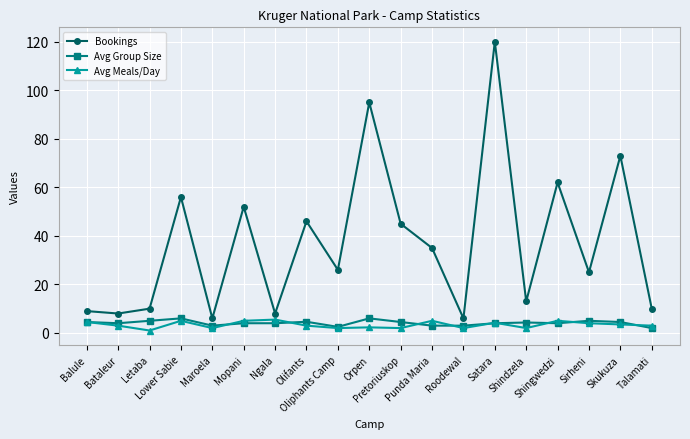

At how many categories does at least one series exceed 37?

8